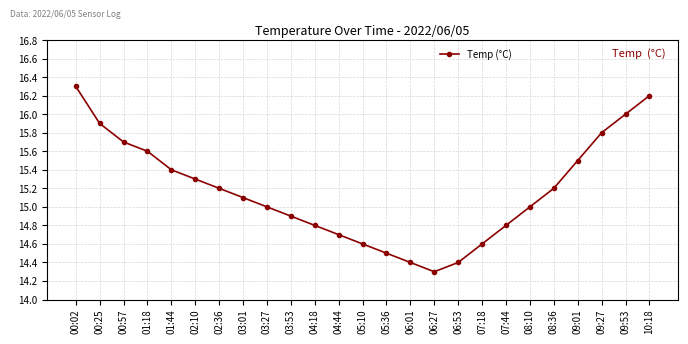

Approximately how many times larger is the value at 06:01 compared to 06:53?

1.0